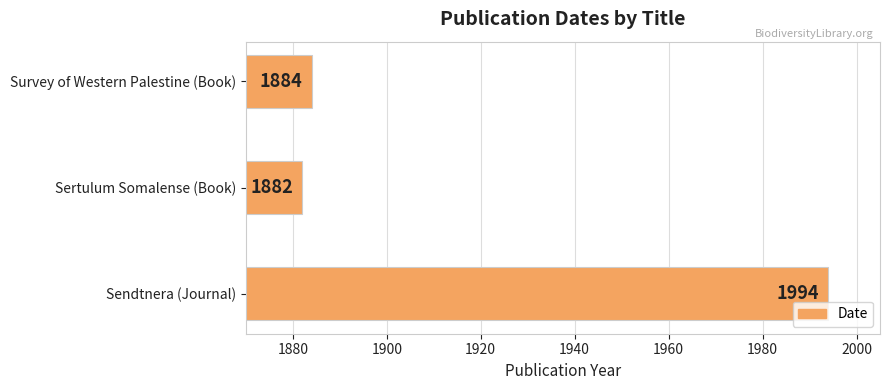

What is the sum of all values?

5760